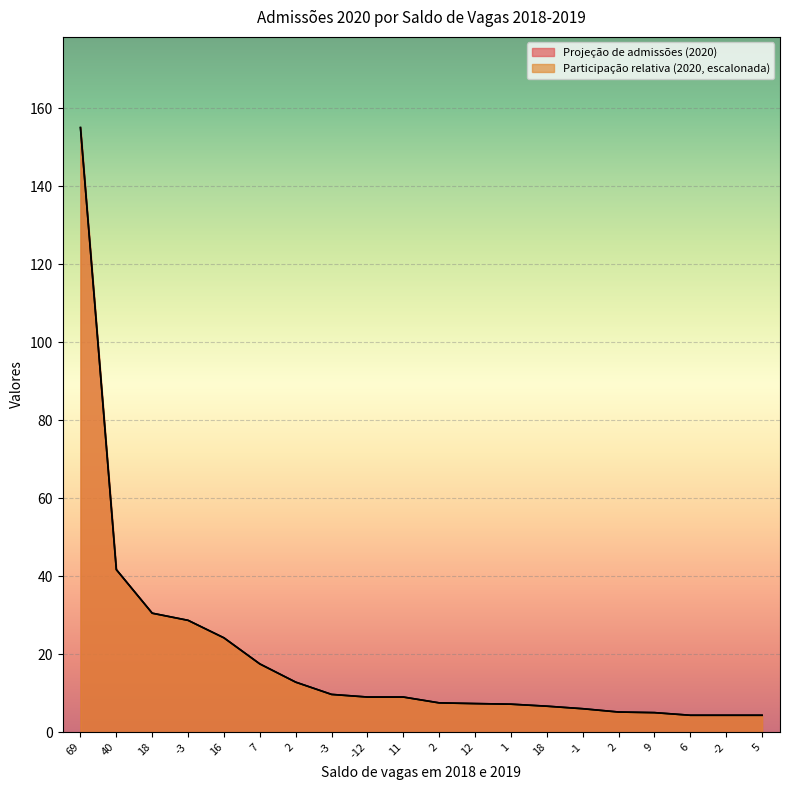

Does the chart display data point markers on the line(s)?

No